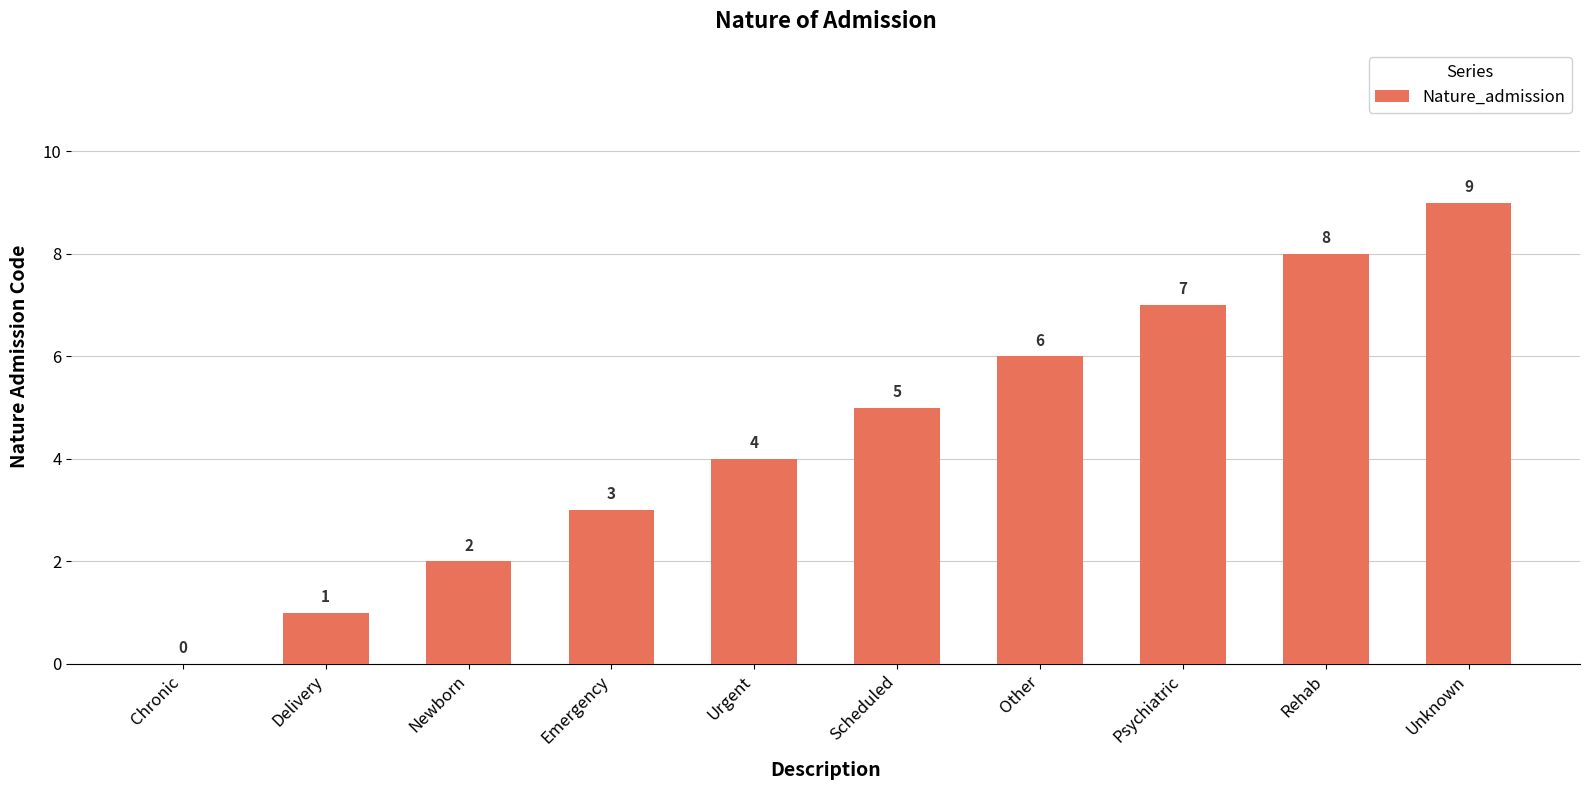

Is it true that the value at Unknown is 9?

True